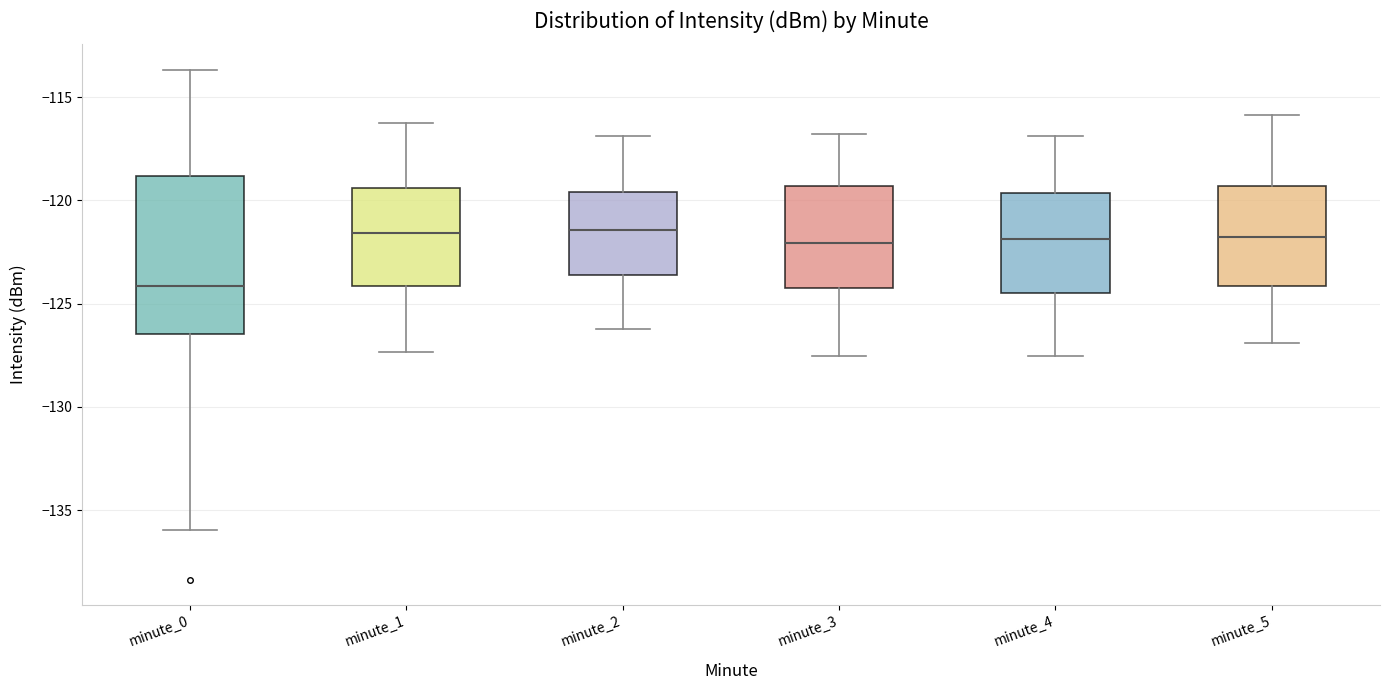

Which box's median line is the lowest?

minute_0